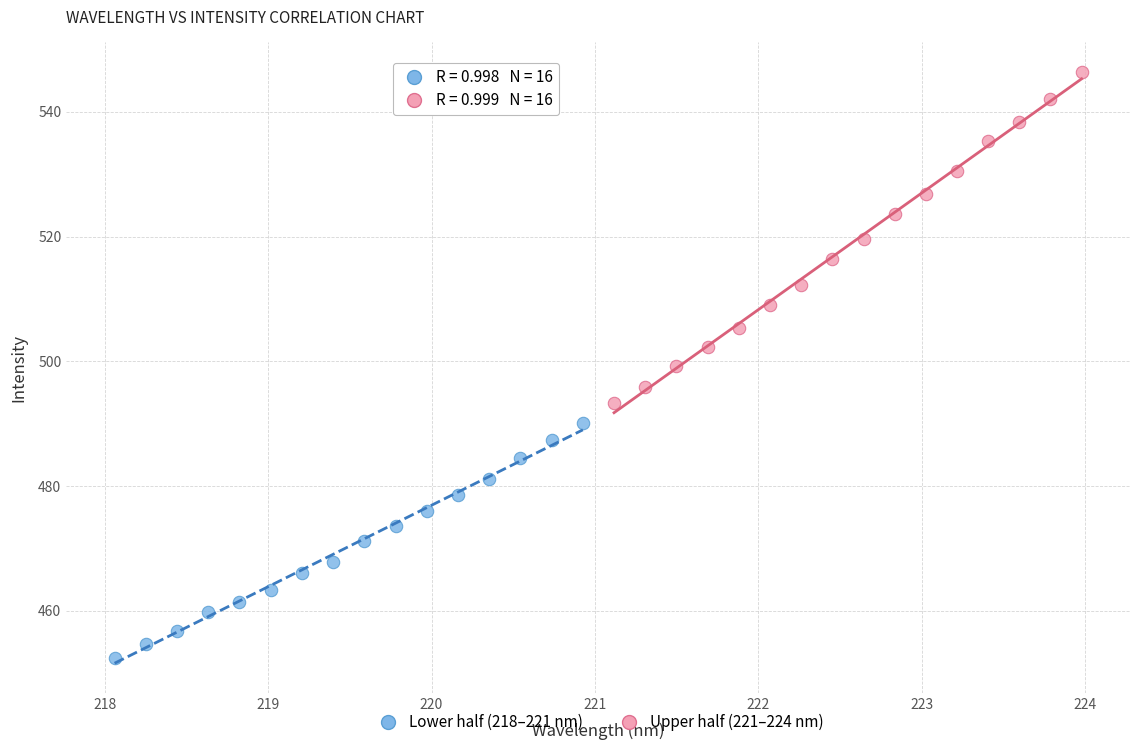

What are all the series names shown in the legend?

Lower half (218–221 nm), Upper half (221–224 nm)